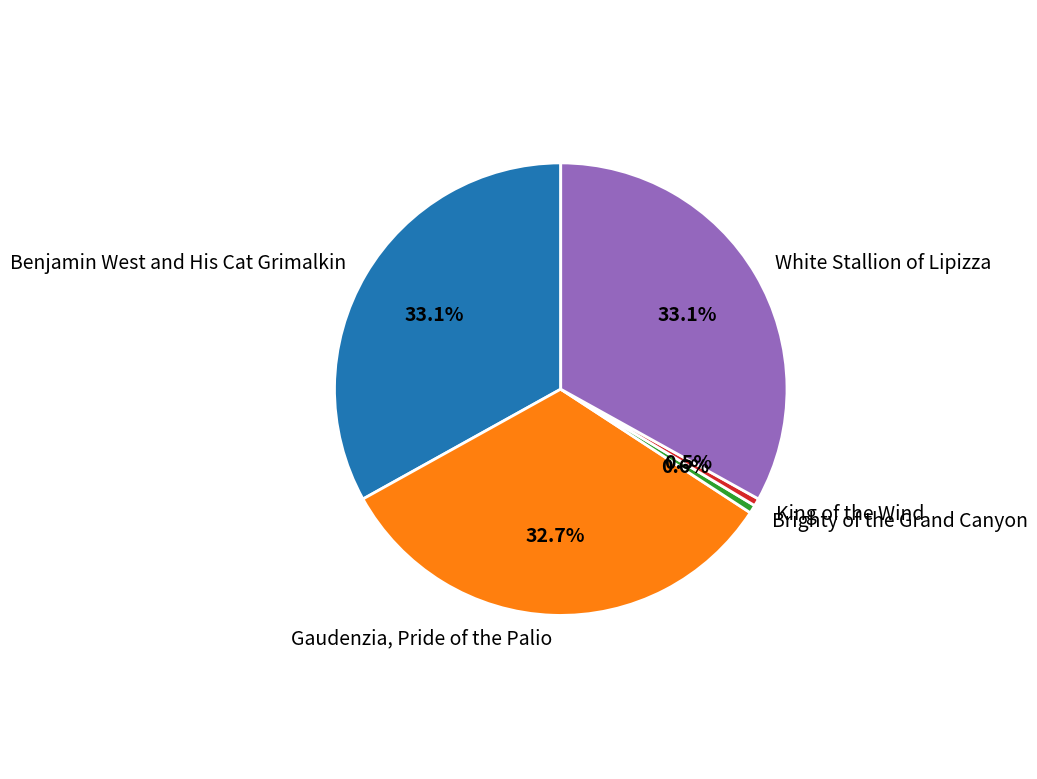

Does King of the Wind represent more than half of the total?

No